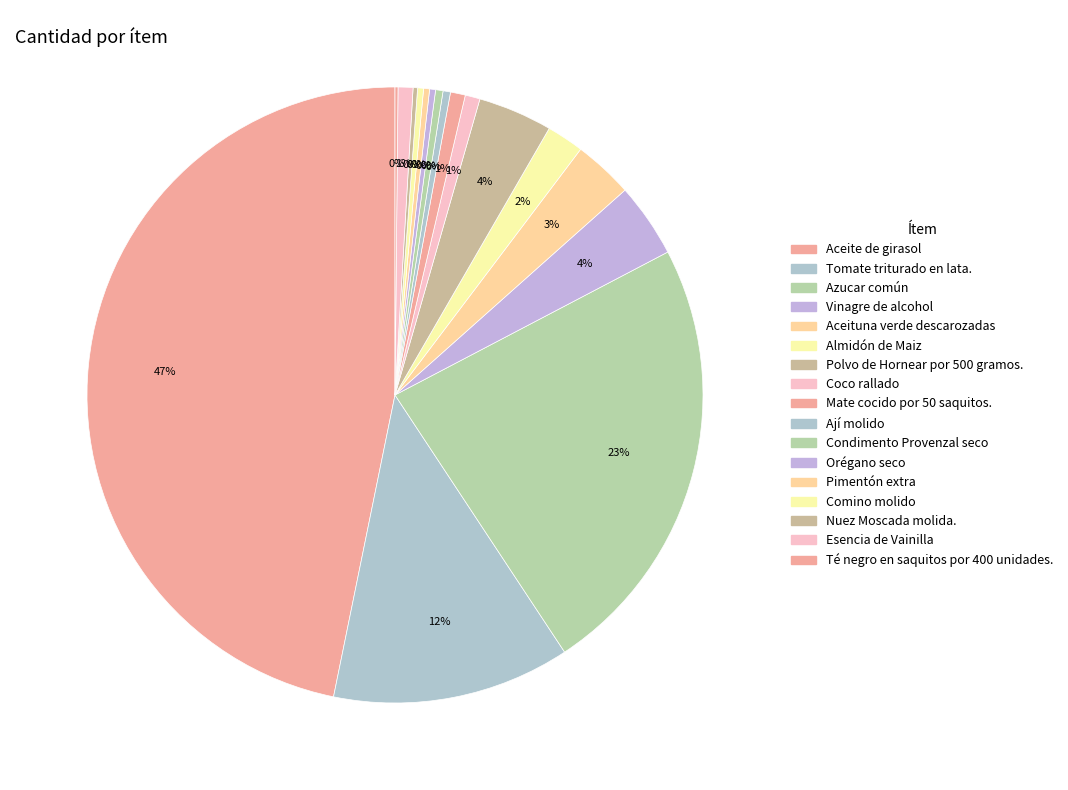

Which has a higher value, Pimentón extra or Condimento Provenzal seco?

Condimento Provenzal seco